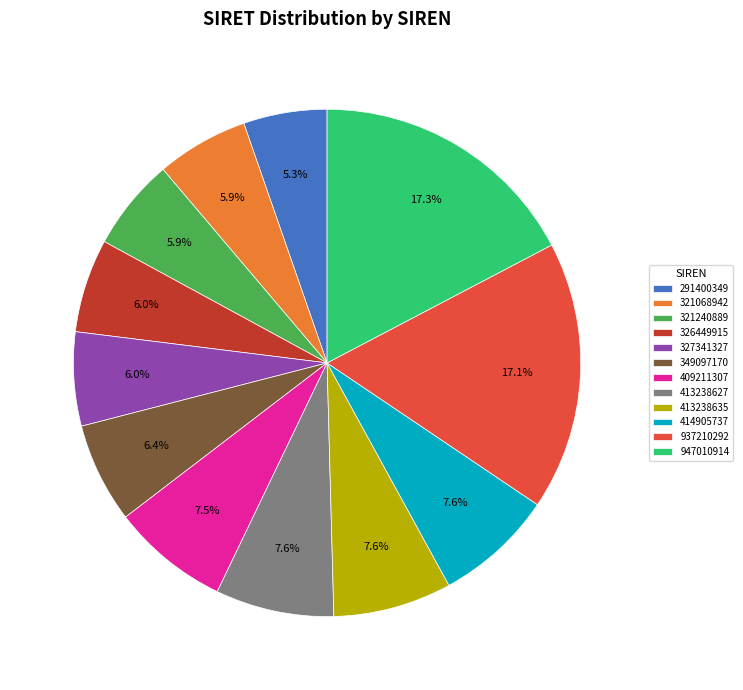

How many slices are in this pie chart?

12